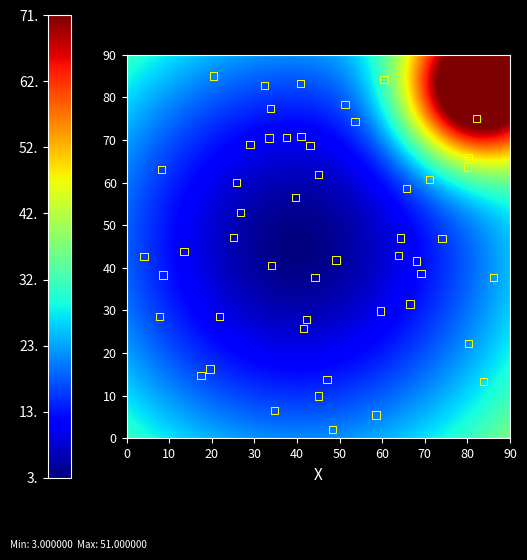

What is the range of Y values (max minus min)?

82.9